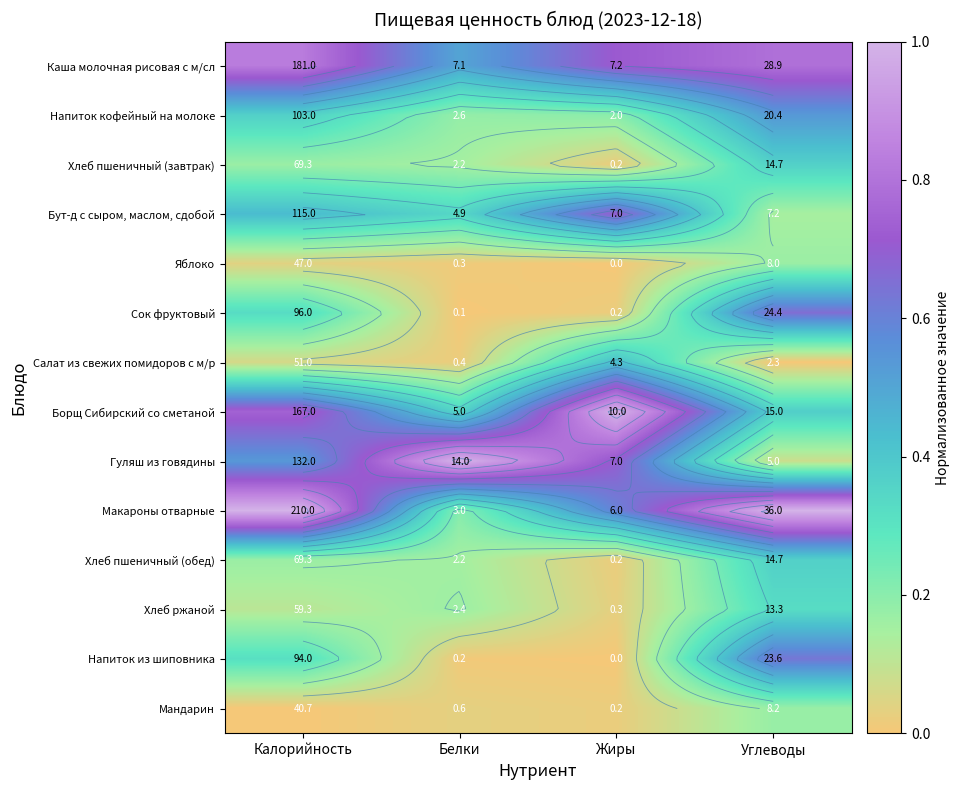

List the labels in order of Макароны отварные value, smallest first.

Белки, Жиры, Калорийность, Углеводы